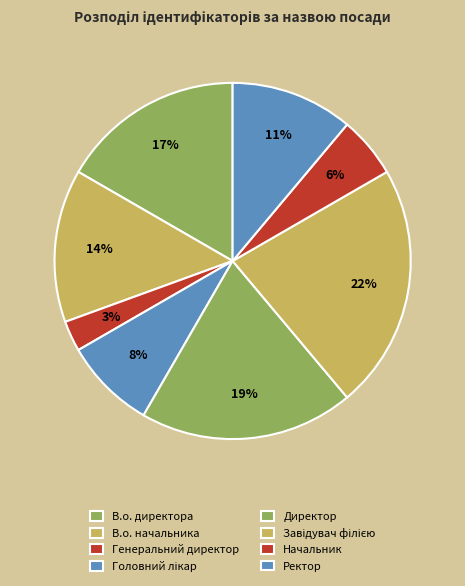

Does Генеральний директор account for over 50% of the chart?

No